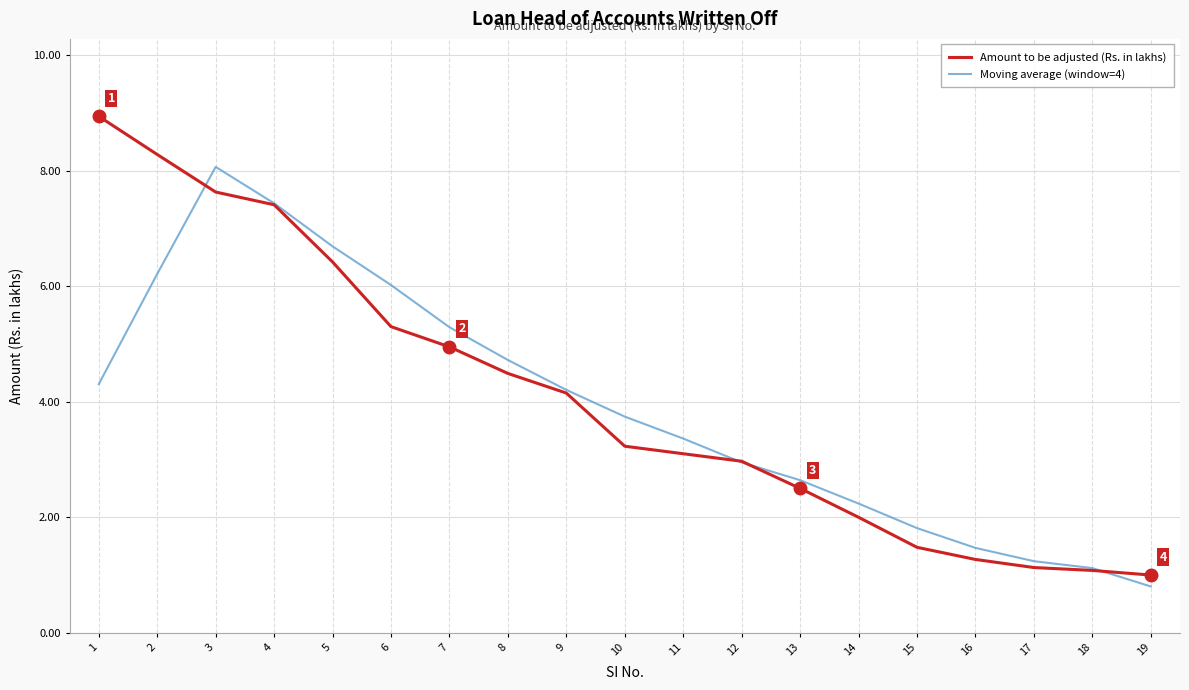

What is the total value across all series at 2?

14.5